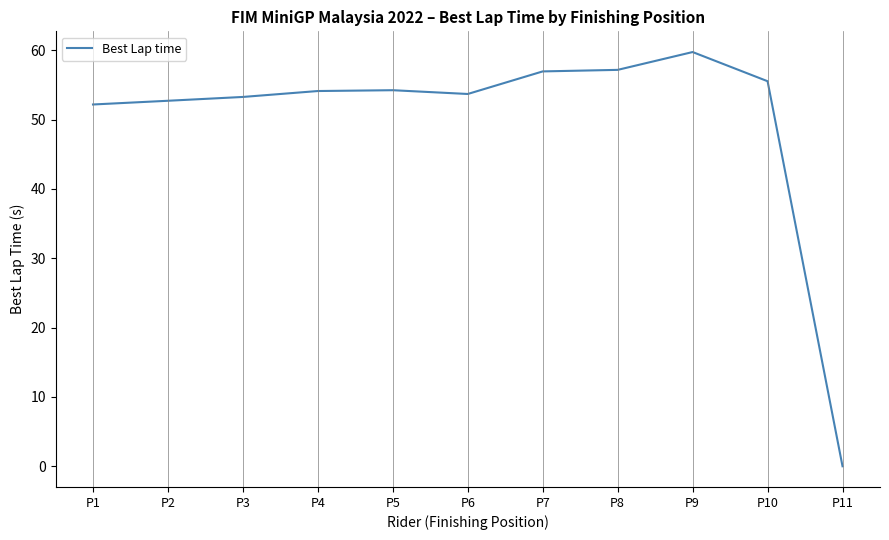

What is the change in value from P6 to P7?

+3.3